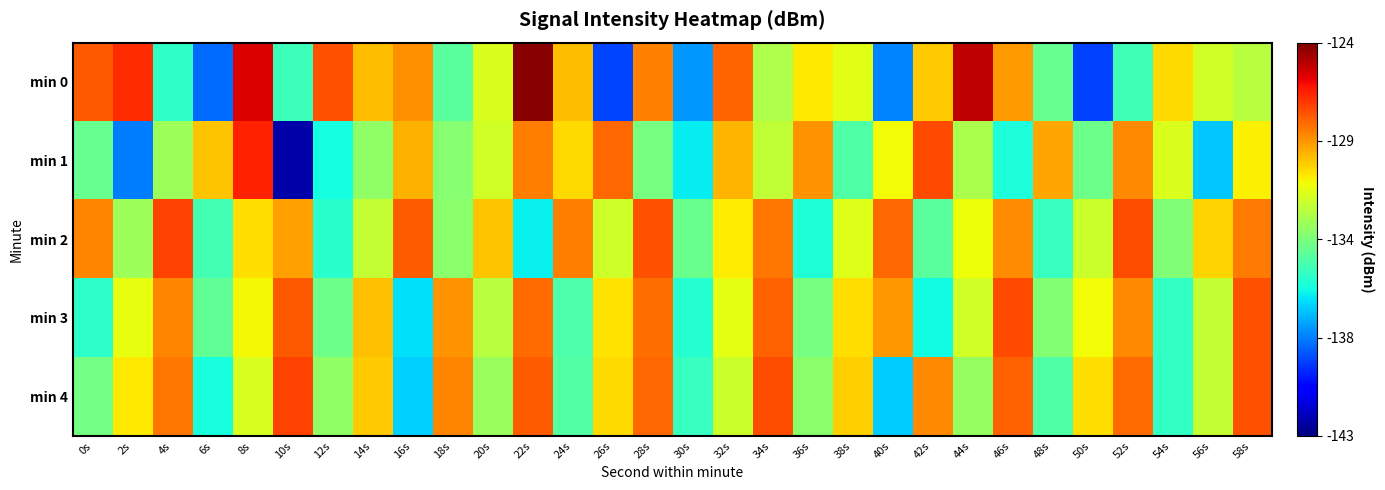

Which has a higher value, 14s or 2s?

2s